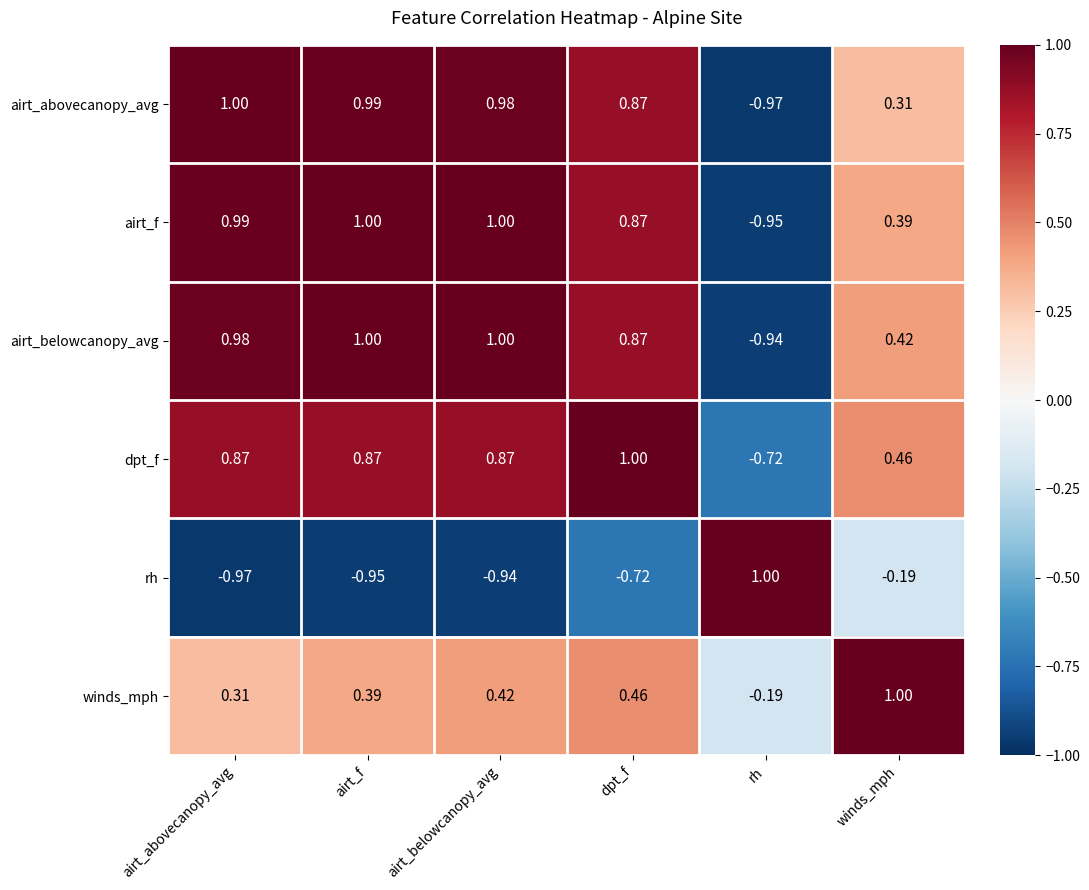

Rank the series at rh from lowest to highest value.

airt_abovecanopy_avg, airt_f, airt_belowcanopy_avg, dpt_f, winds_mph, rh